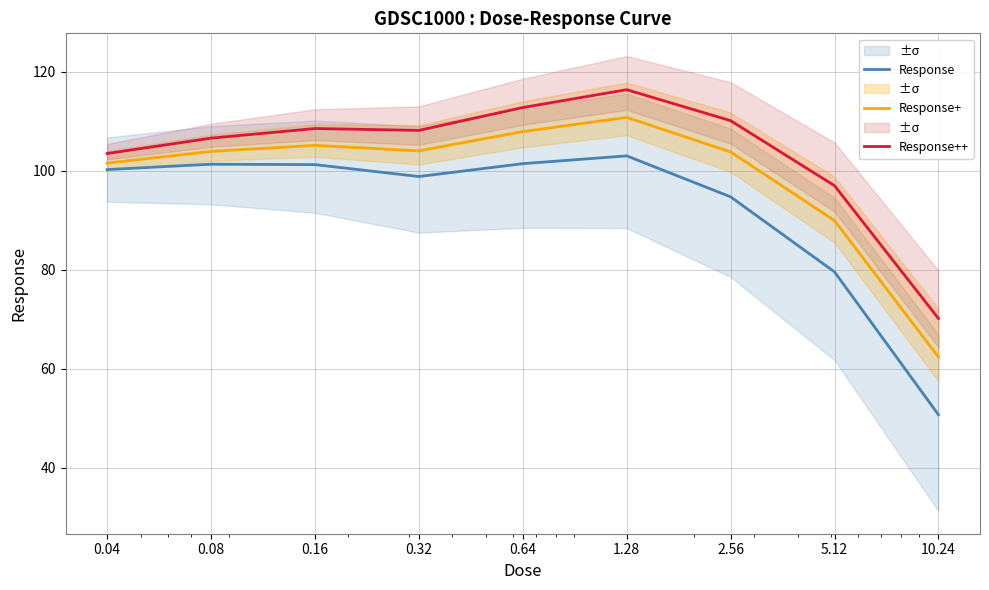

Reading right to left, what are all the values shown in this chart?

Response: 50.7	79.6	94.7	103.0	101.5	98.9	101.3	101.3	100.3
Response+: 62.4	90.0	103.8	110.8	107.9	104.0	105.2	103.9	101.6
Response++: 70.2	97.0	110.1	116.4	112.8	108.2	108.6	106.6	103.5